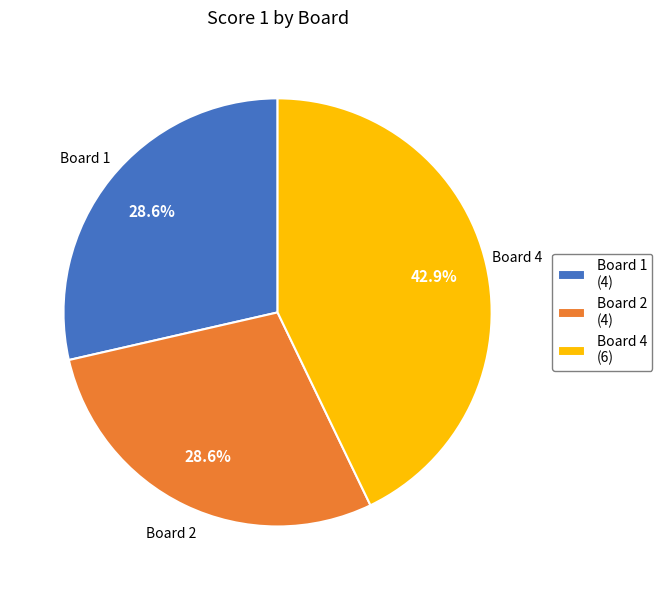

Is Board 4 (6) the majority of the pie?

No